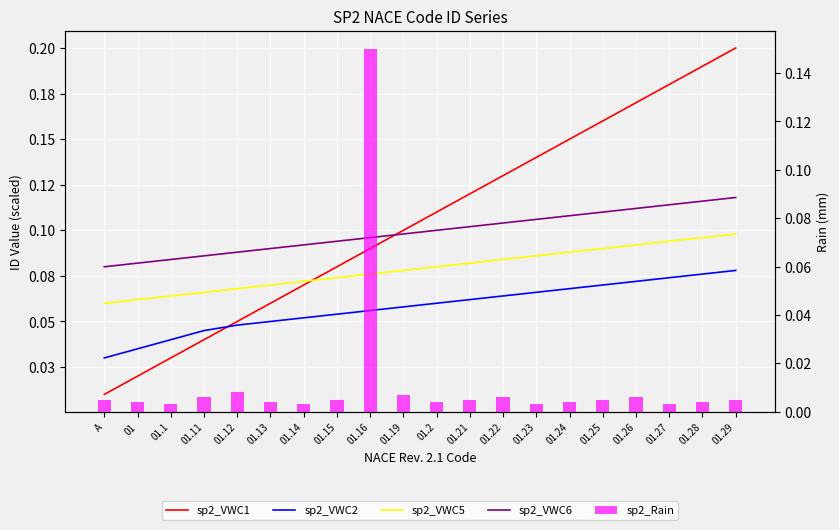

What are all the series names shown in the legend?

sp2_VWC1, sp2_VWC2, sp2_VWC5, sp2_VWC6, sp2_Rain